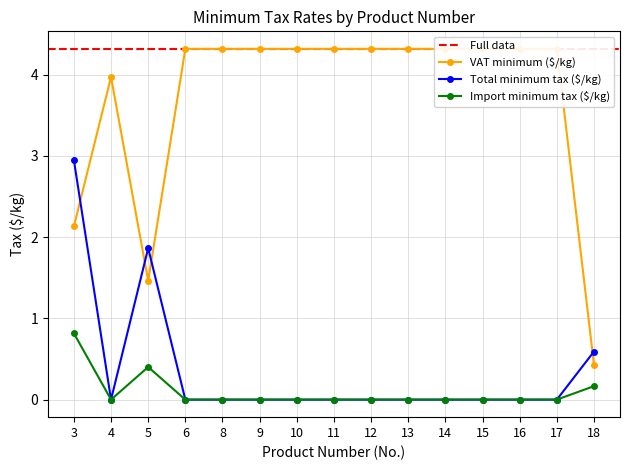

Rank the series at 3 from highest to lowest value.

Total minimum tax ($/kg), VAT minimum ($/kg), Import minimum tax ($/kg)